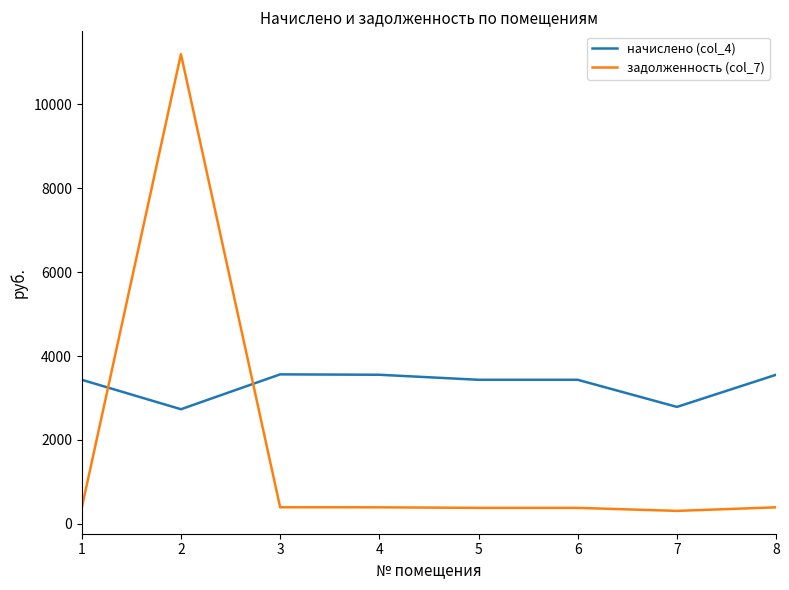

True or false: начислено (col_4) and задолженность (col_7) intersect in this chart.

True